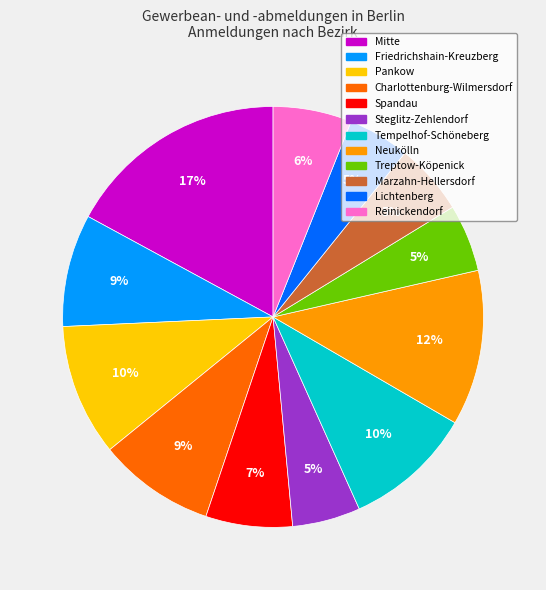

What is the largest slice in the pie chart?

Mitte